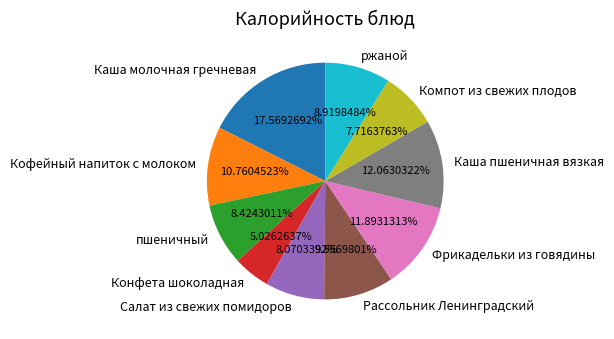

Which slice is the smallest?

Конфета шоколадная